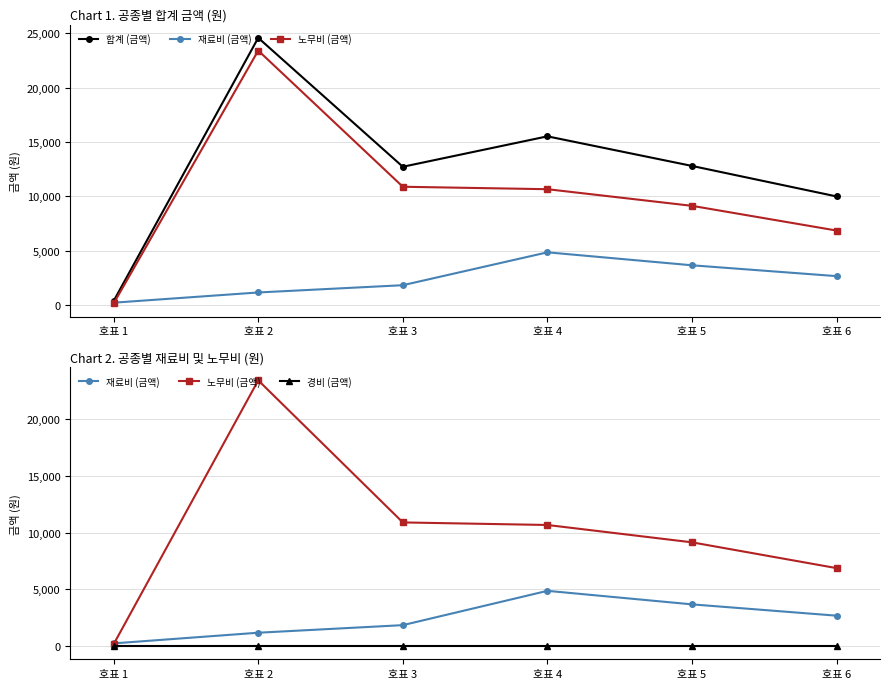

How many data points in 노무비 (금액) are less than 10666?

3